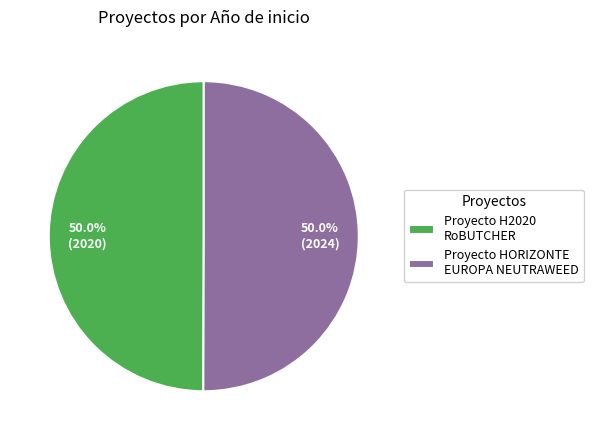

To the nearest percent, what percentage of the pie is Proyecto H2020 RoBUTCHER?

50%